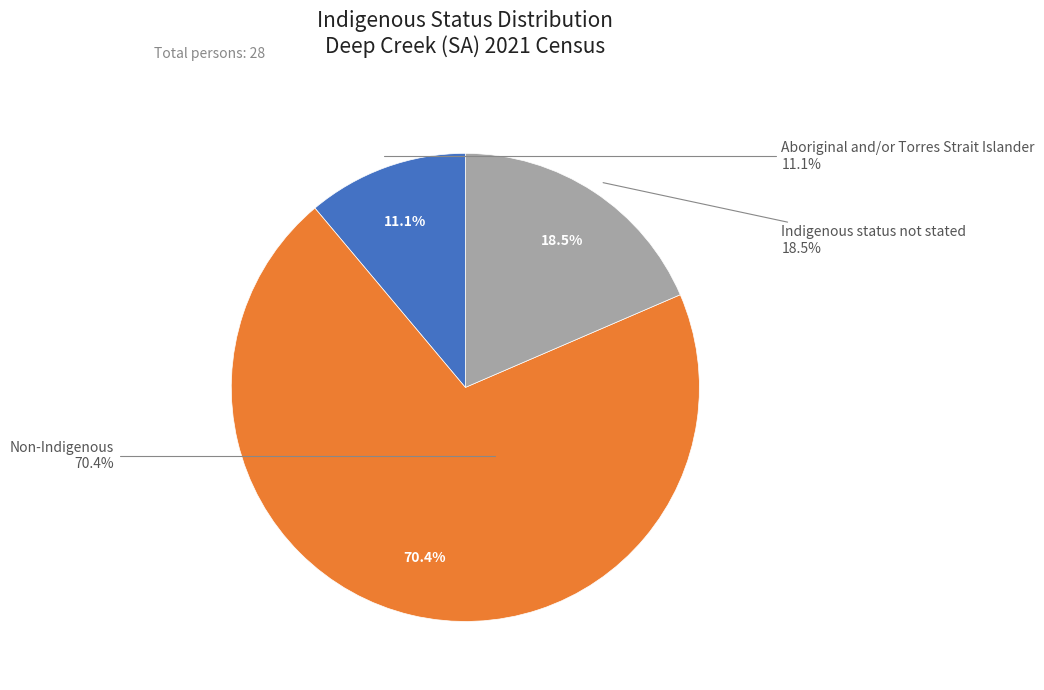

How many segments does this pie chart have?

3